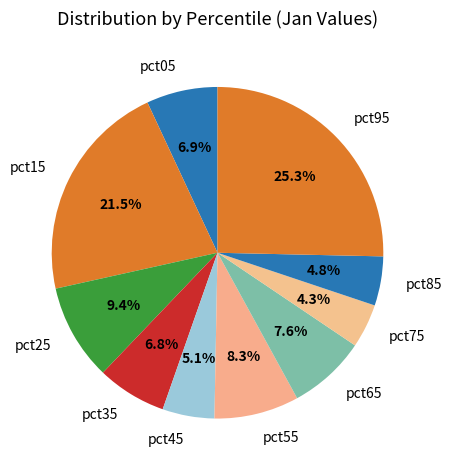

What is the largest slice in the pie chart?

pct95